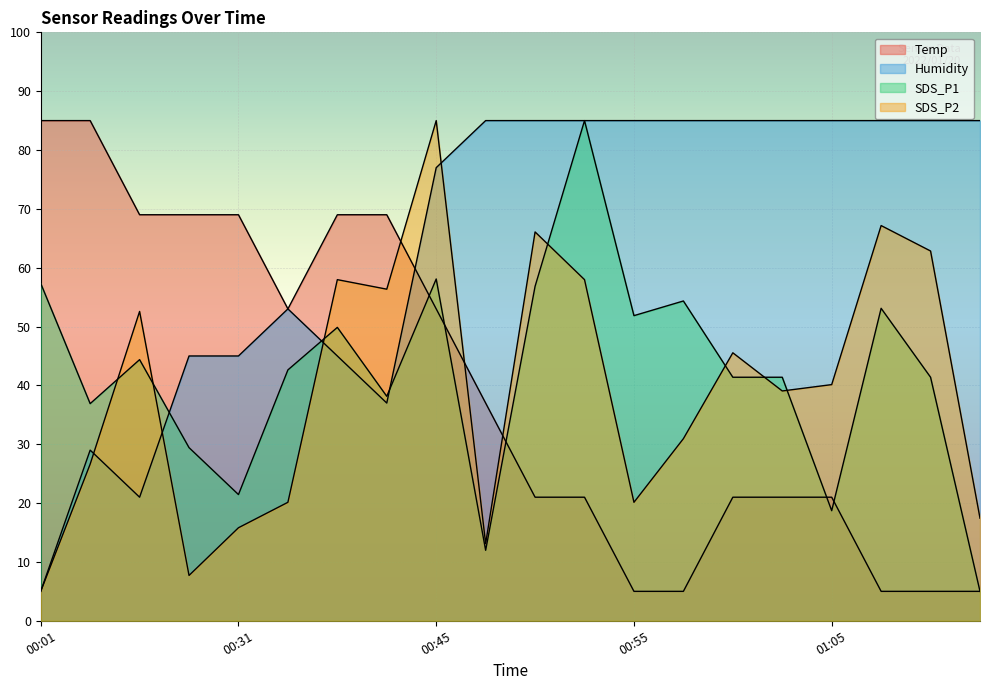

Between 00:28 and 01:03, which series saw the biggest shift?

Temp